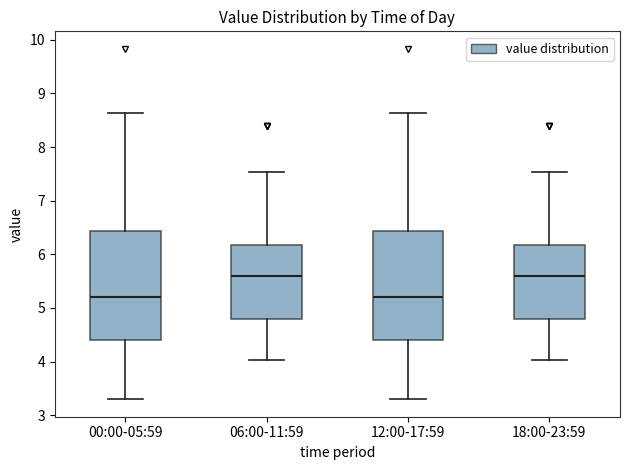

Reading left to right, read every box against the y-axis: the position of its median line, the range the box covers, and the ends of its whiskers. The values are not printed on the chart, so give them approximately, as read against the axis.

00:00-05:59: median 5.2, box 4.4 to 6.4, whiskers 3.3 to 8.6
06:00-11:59: median 5.6, box 4.8 to 6.2, whiskers 4.0 to 7.5
12:00-17:59: median 5.2, box 4.4 to 6.4, whiskers 3.3 to 8.6
18:00-23:59: median 5.6, box 4.8 to 6.2, whiskers 4.0 to 7.5